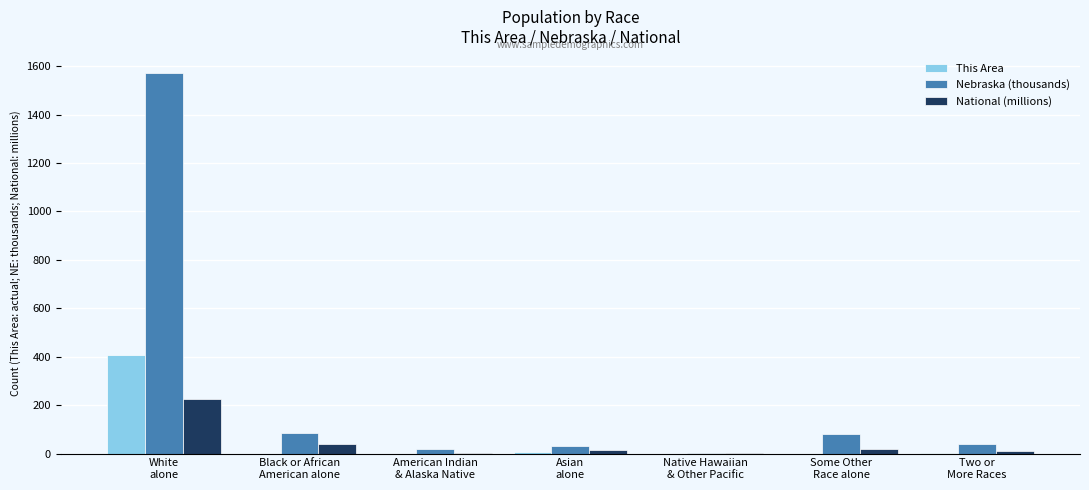

What is the maximum value for National (millions)?

223.6